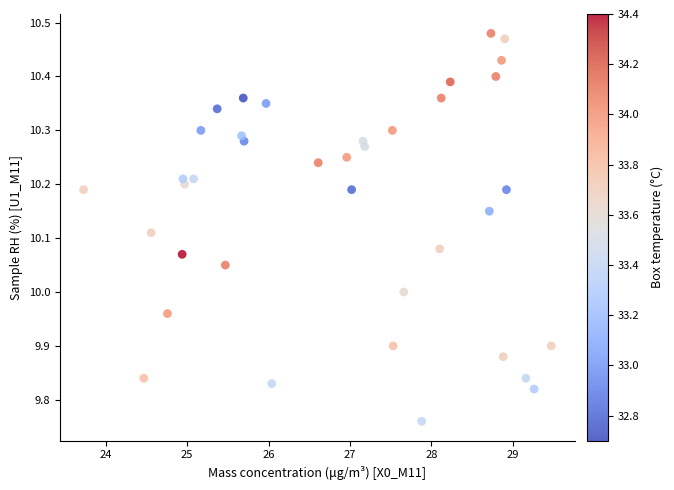

What is the range of Y values (max minus min)?

0.7